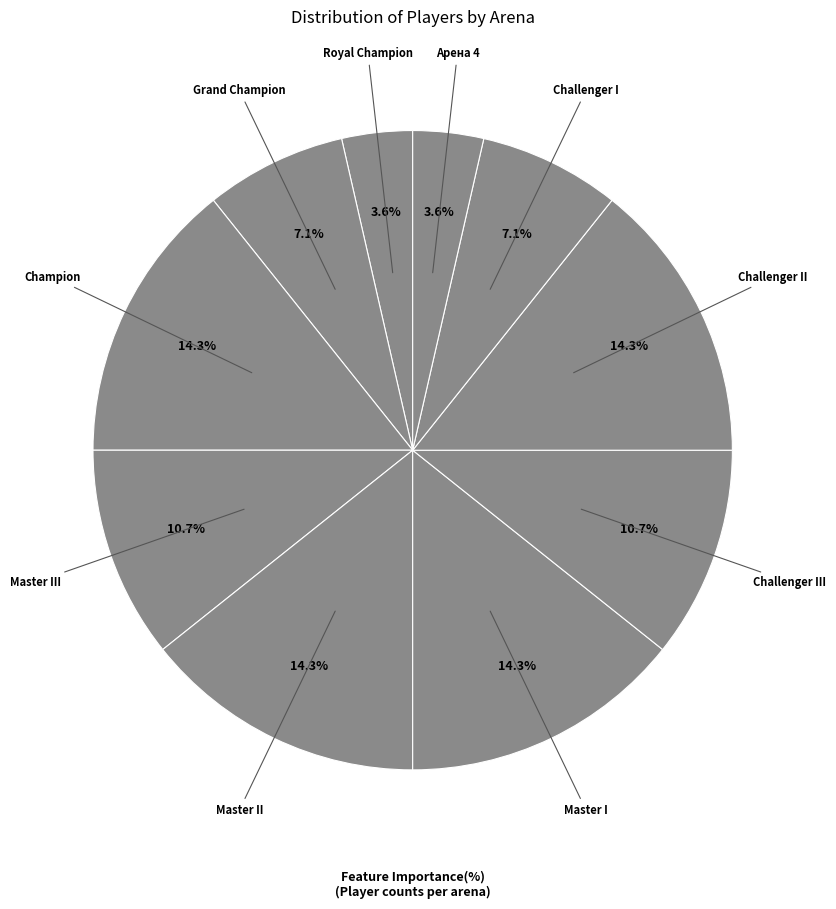

Count the number of slices in the pie.

10